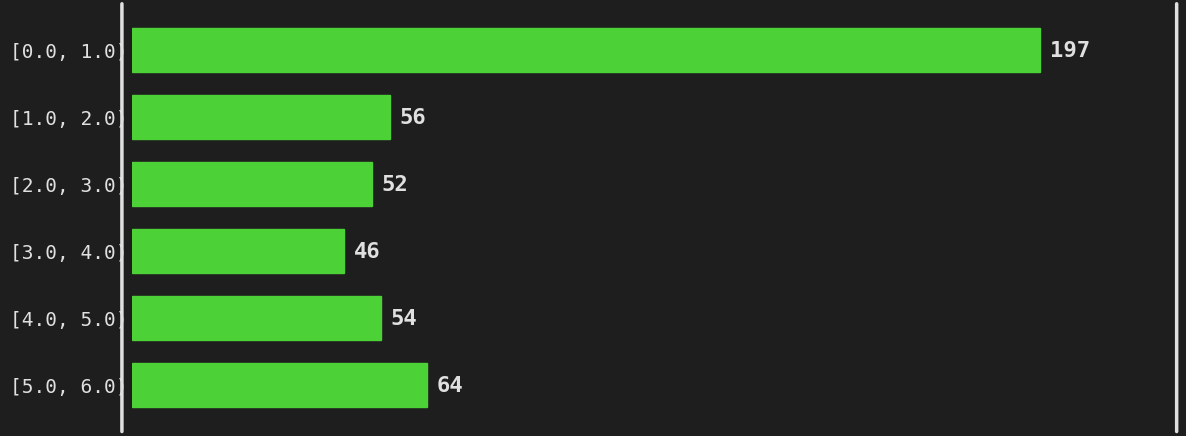

Reading top to bottom, transcribe all the data shown in this chart.

[0.0, 1.0)=197	[1.0, 2.0)=56	[2.0, 3.0)=52	[3.0, 4.0)=46	[4.0, 5.0)=54	[5.0, 6.0)=64